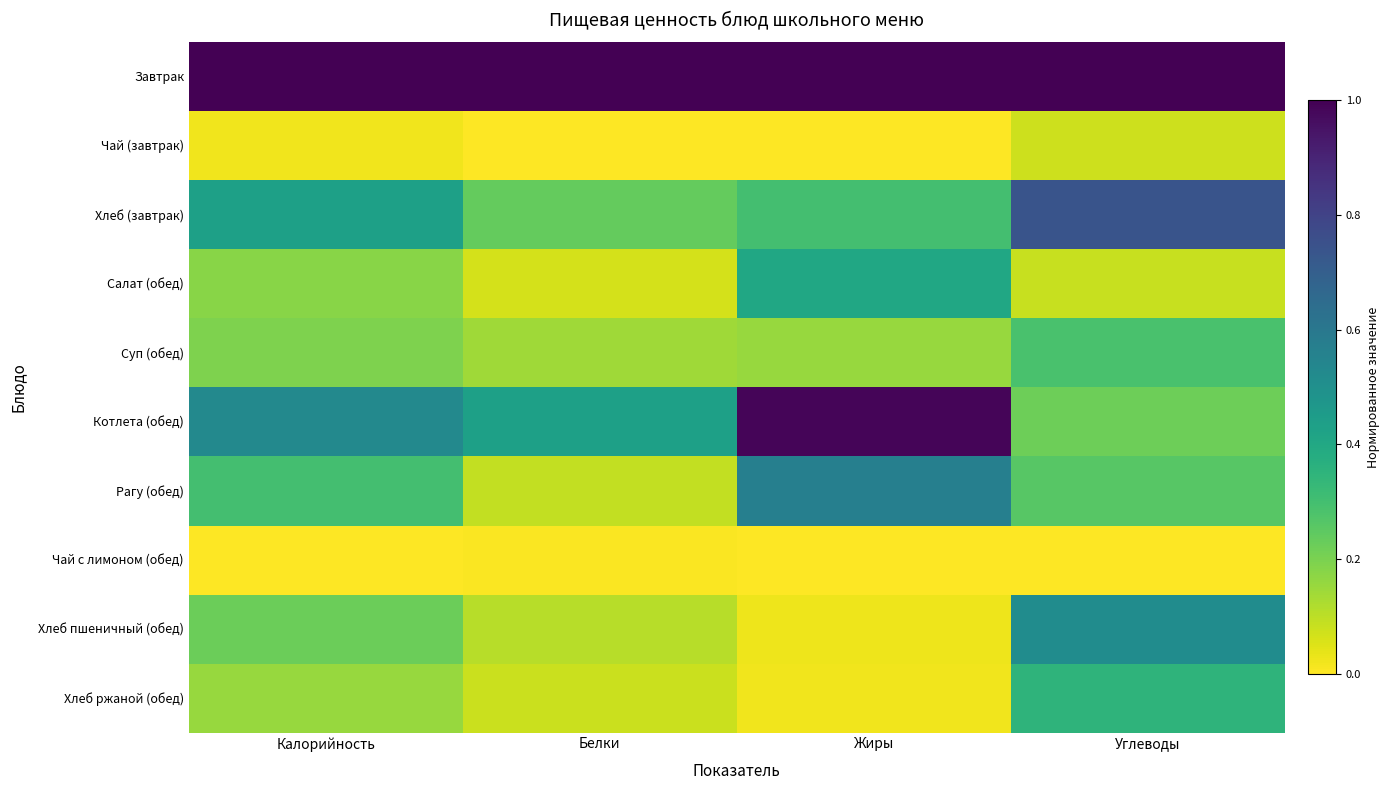

What is the difference between the highest and lowest values at Углеводы?

1.0